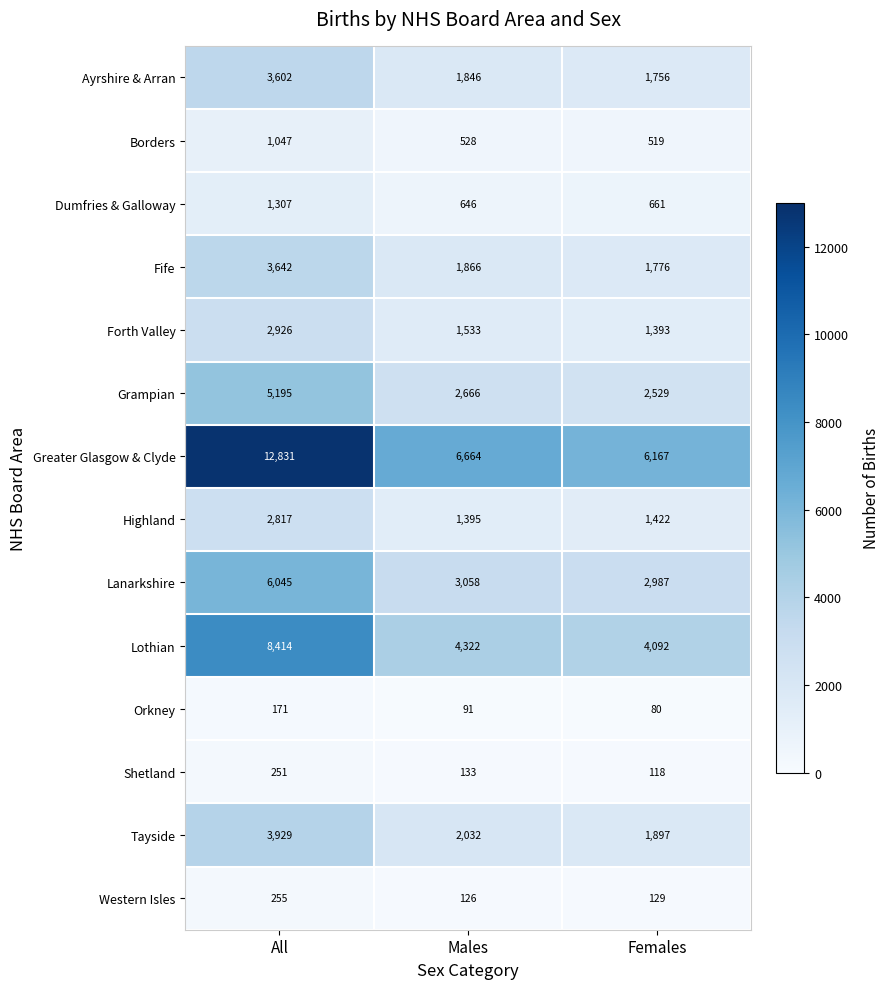

The Grampian series shows 2666 at Males. True or false?

True